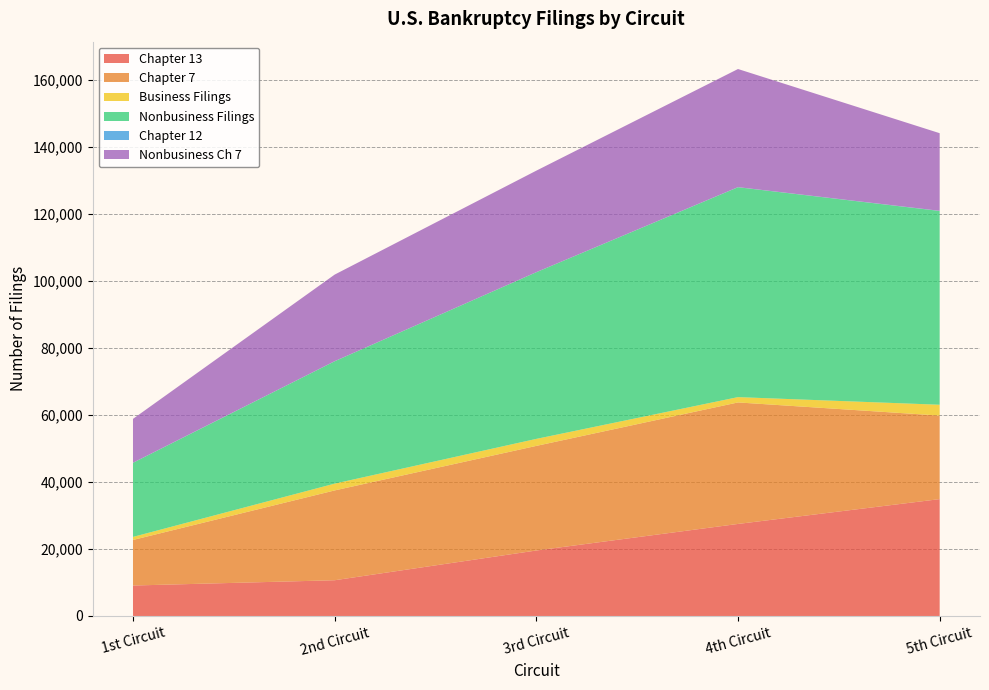

Reading left to right, list all the values displayed in this chart.

Chapter 13: 1st Circuit=9097	2nd Circuit=10675	3rd Circuit=19557	4th Circuit=27488	5th Circuit=34902
Chapter 12: 1st Circuit=34	2nd Circuit=21	3rd Circuit=13	4th Circuit=34	5th Circuit=49
Chapter 7: 1st Circuit=13603	2nd Circuit=26822	3rd Circuit=31238	4th Circuit=36287	5th Circuit=24947
Business Filings: 1st Circuit=914	2nd Circuit=2031	3rd Circuit=2094	4th Circuit=1584	5th Circuit=3233
Nonbusiness Filings: 1st Circuit=22124	2nd Circuit=36539	3rd Circuit=49774	4th Circuit=62679	5th Circuit=57866
Nonbusiness Ch 7: 1st Circuit=13093	2nd Circuit=25856	3rd Circuit=30311	4th Circuit=35268	5th Circuit=23179